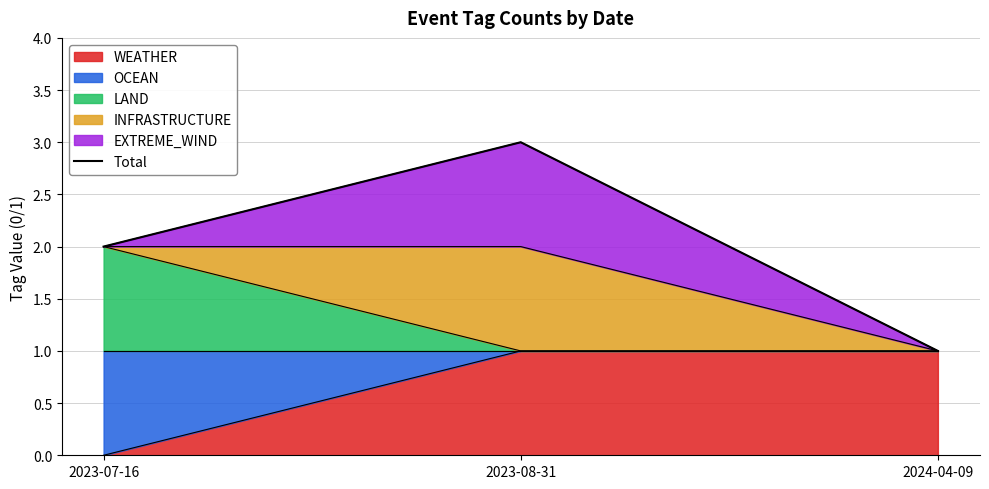

Approximately how many times larger is the value at 2024-04-09 compared to 2023-08-31?

0.3